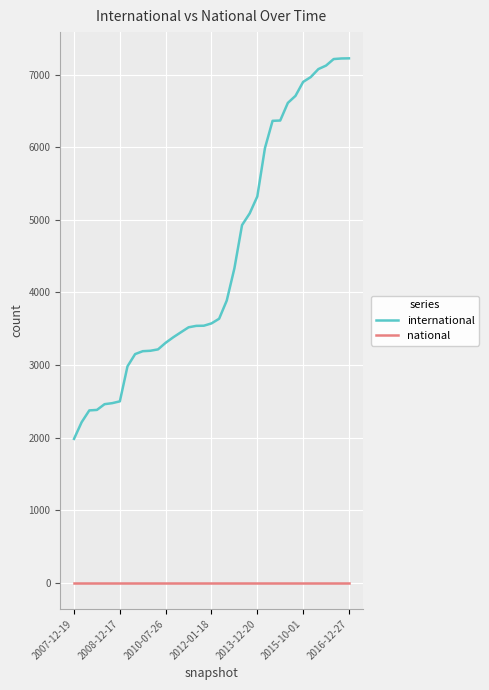

What is the maximum value shown in the chart?

7225